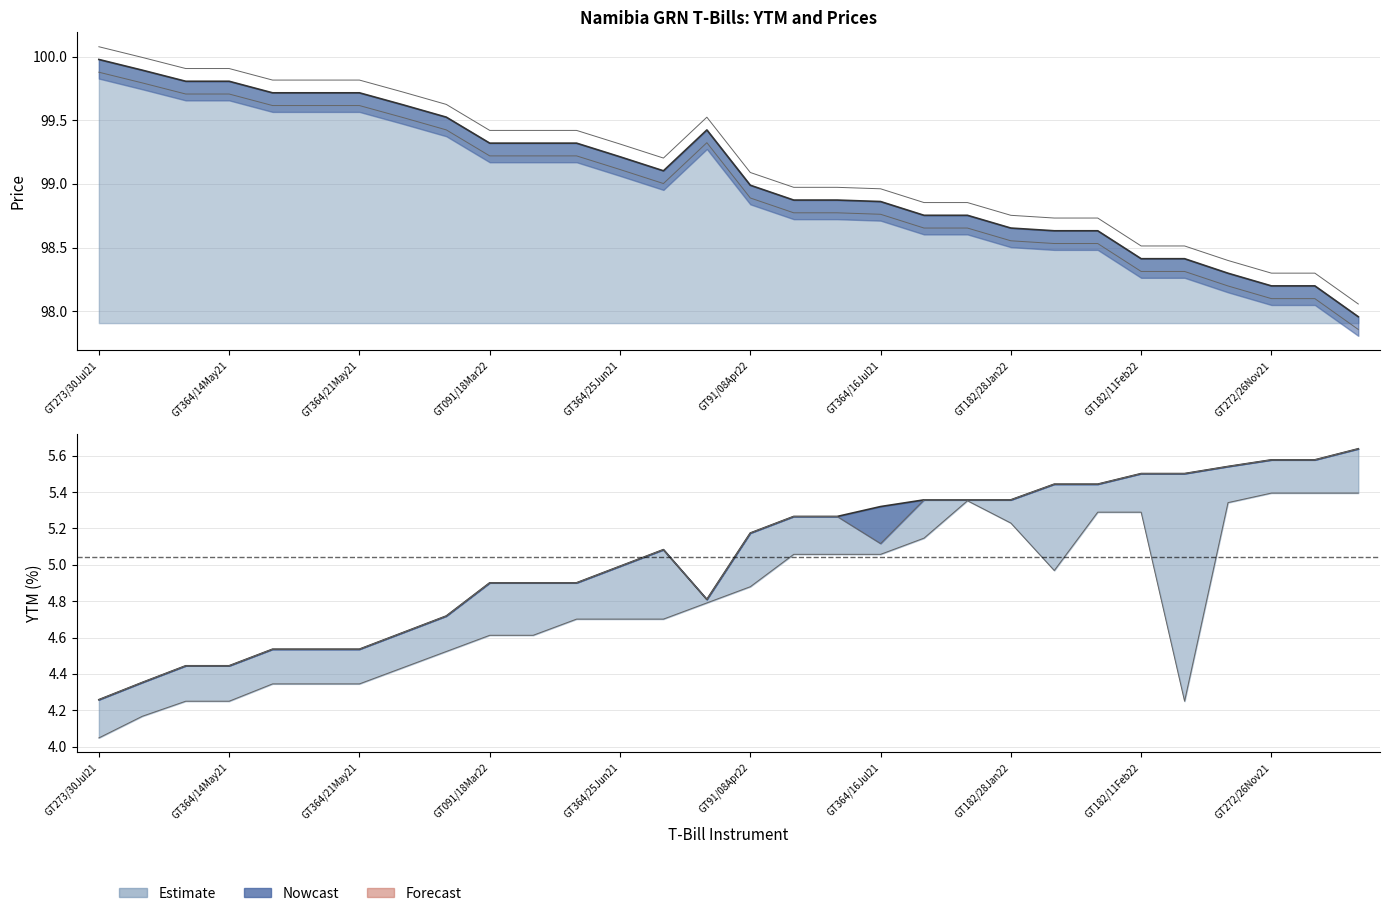

What is the maximum value shown in the chart?

100.0